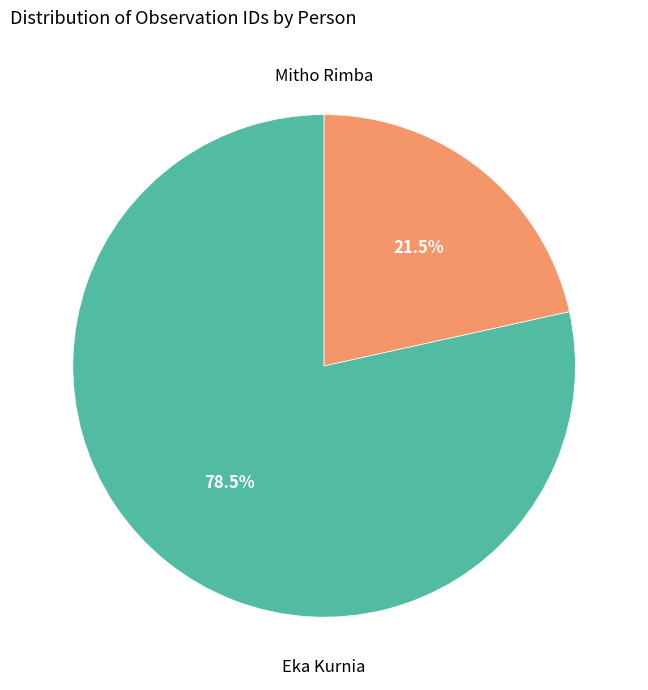

To the nearest percent, what is the average slice percentage?

50%